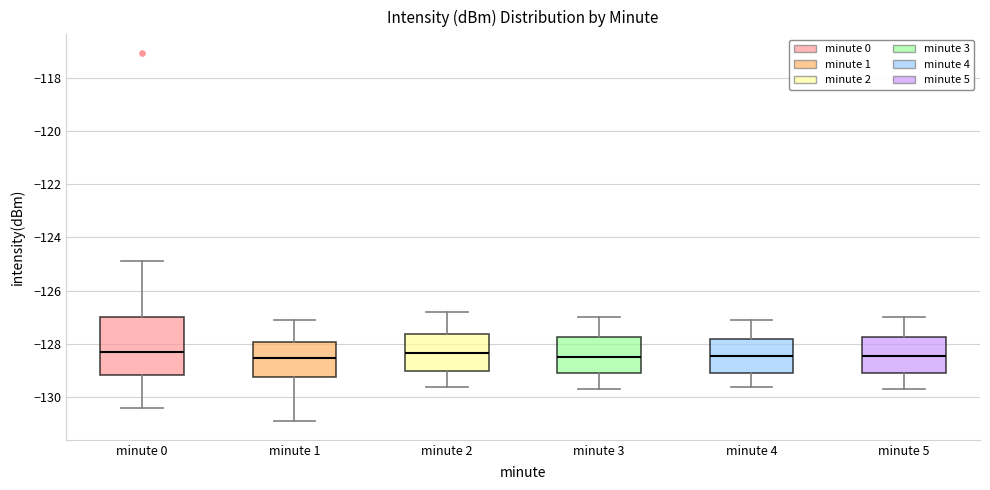

Reading left to right, transcribe this box plot: for each box, give where its median line is, the range the box spans, and where its two whiskers end, as read against the y-axis. The values are not printed on the chart, so give them approximately, as read against the axis.

minute 0: median -128.2, box -129.2 to -127.0, whiskers -130.4 to -124.8
minute 1: median -128.6, box -129.2 to -128.0, whiskers -131.0 to -127.2
minute 2: median -128.4, box -129.0 to -127.6, whiskers -129.6 to -126.8
minute 3: median -128.4, box -129.0 to -127.8, whiskers -129.6 to -127.0
minute 4: median -128.4, box -129.0 to -127.8, whiskers -129.6 to -127.0
minute 5: median -128.4, box -129.0 to -127.8, whiskers -129.6 to -127.0